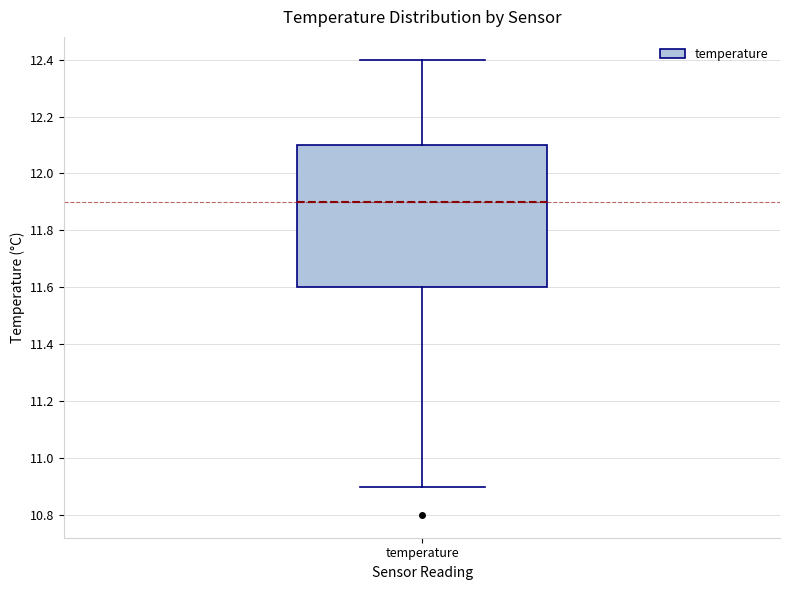

Transcribe this box plot: give where the median line is, the range the box spans, and where the two whiskers end, as read against the y-axis. The values are not printed on the chart, so give them approximately, as read against the axis.

median 11.9, box 11.6 to 12.1, whiskers 10.9 to 12.4